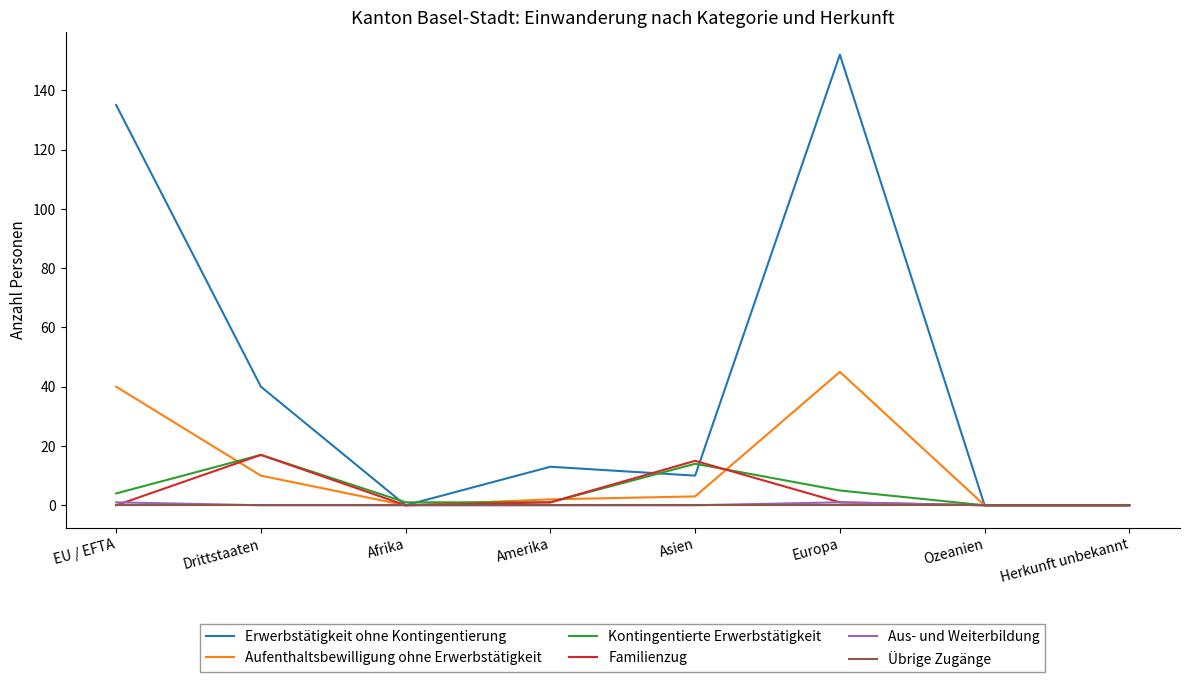

Which series has the widest spread of values?

Erwerbstätigkeit ohne Kontingentierung